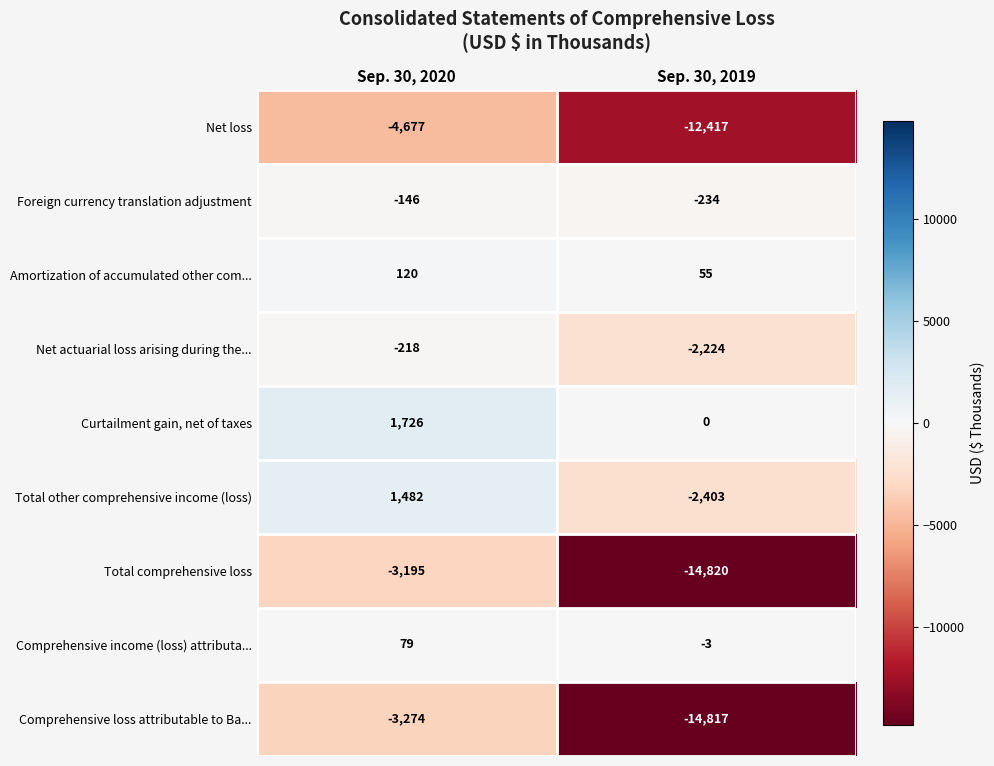

What is the sum of the Net loss values at Sep. 30, 2020 and Sep. 30, 2019?

-17094